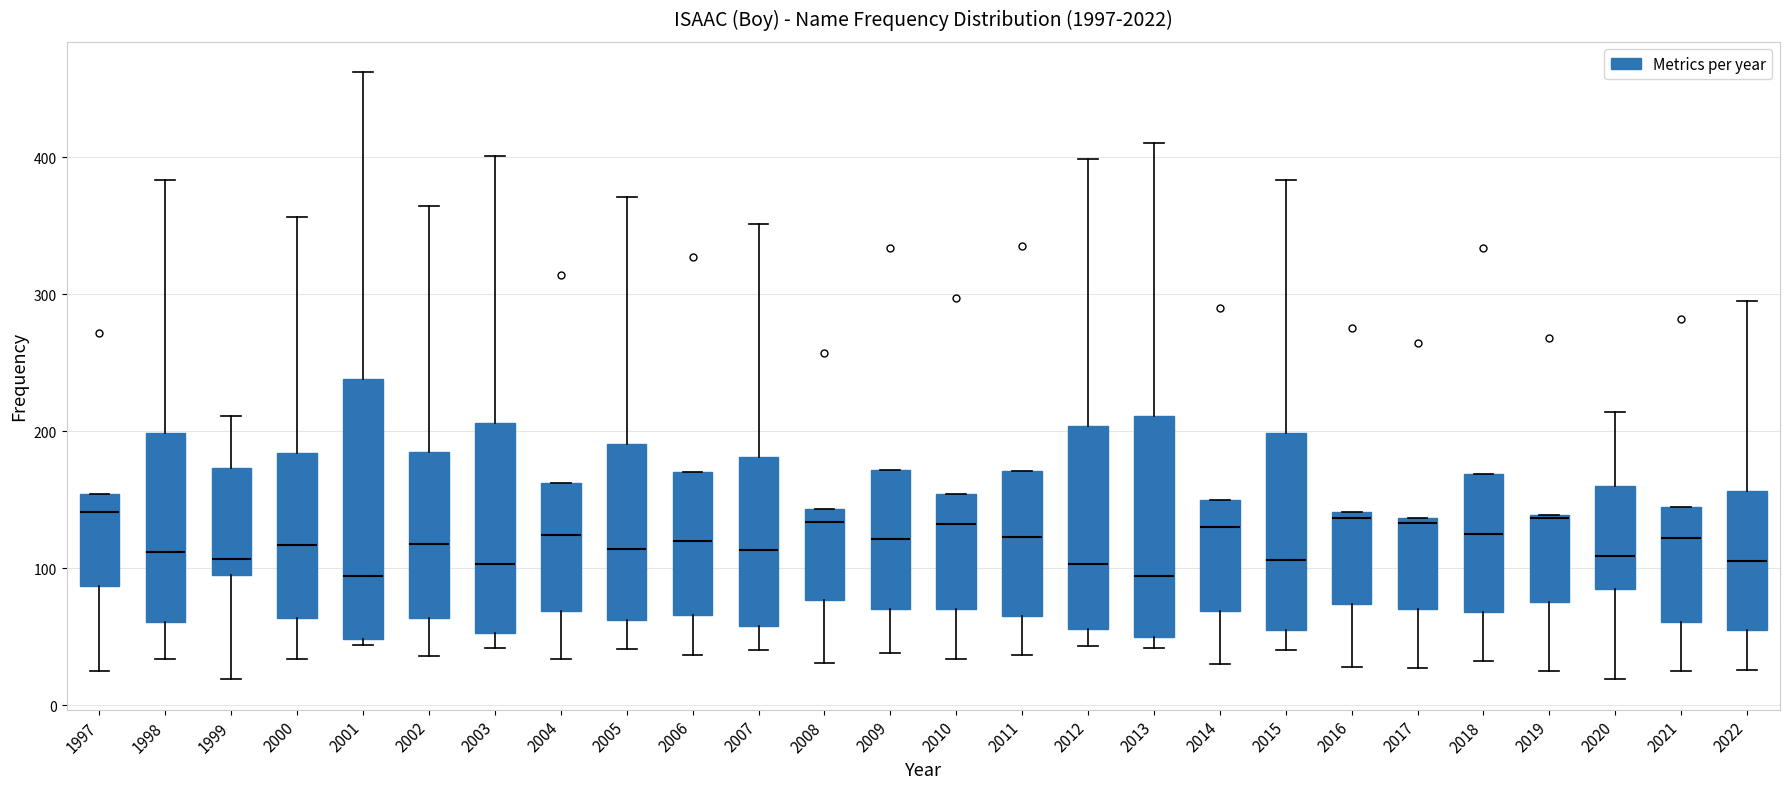

Which box is the tallest, from its lower edge to its upper edge?

2001